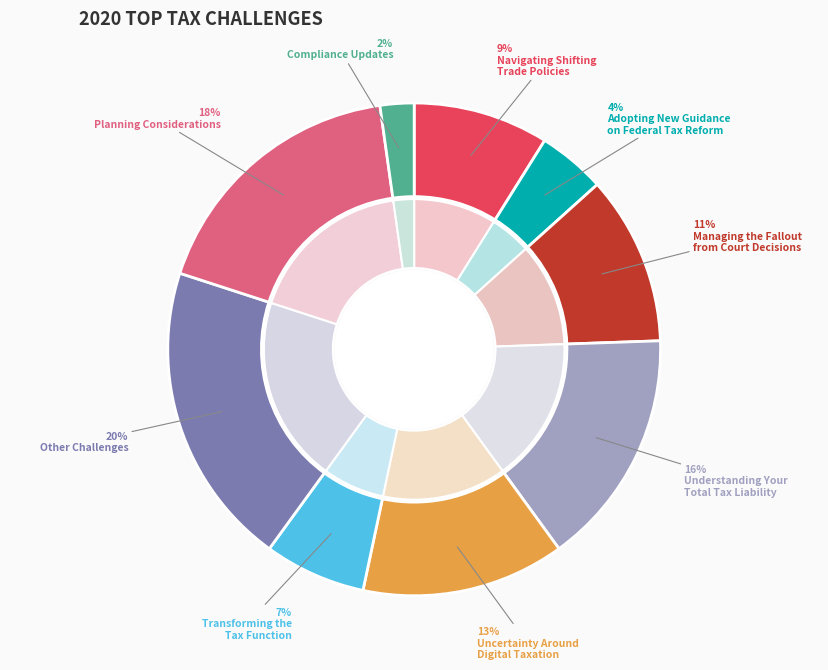

To the nearest percent, what is the difference between the largest and smallest slice percentages?

18%